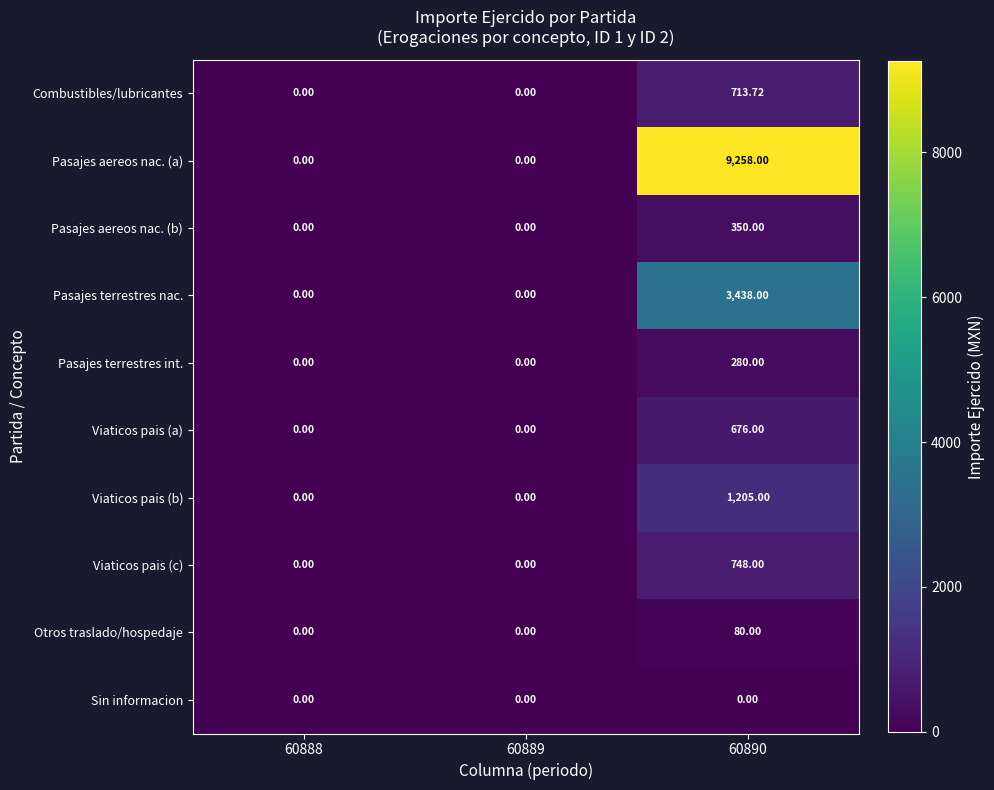

Which series has the largest total across all categories?

Pasajes aereos nac. (a)